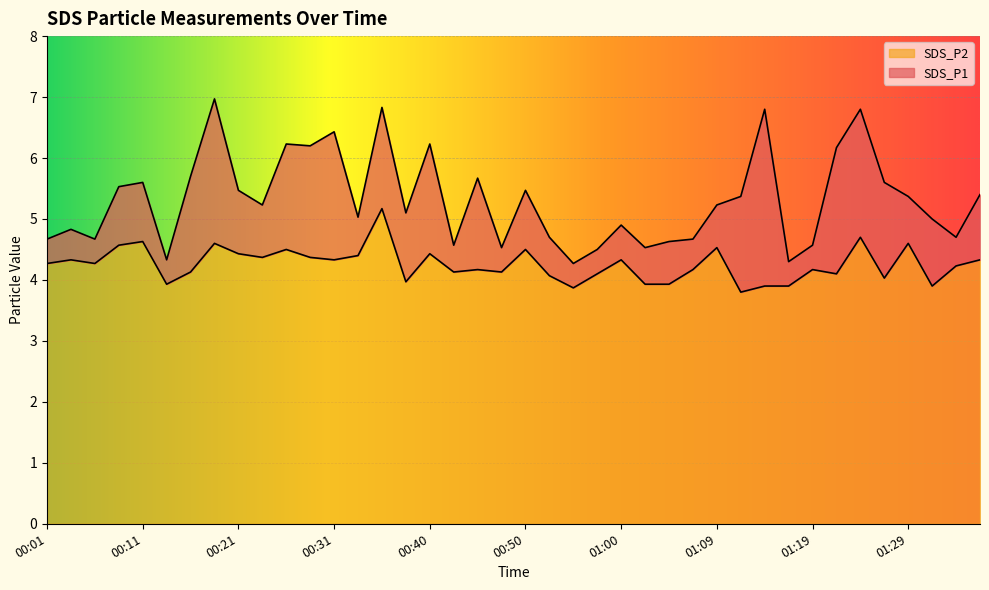

Reading right to left, list all the values displayed in this chart.

SDS_P1: 01:36=5.4	01:34=4.7	01:31=5.0	01:29=5.4	01:27=5.6	01:24=6.8	01:22=6.2	01:19=4.6	01:17=4.3	01:14=6.8	01:12=5.4	01:09=5.2	01:07=4.7	01:05=4.6	01:02=4.5	01:00=4.9	00:57=4.5	00:55=4.3	00:52=4.7	00:50=5.5	00:48=4.5	00:45=5.7	00:43=4.6	00:40=6.2	00:38=5.1	00:35=6.8	00:33=5.0	00:31=6.4	00:28=6.2	00:26=6.2	00:23=5.2	00:21=5.5	00:18=7.0	00:16=5.7	00:14=4.3	00:11=5.6	00:09=5.5	00:06=4.7	00:04=4.8	00:01=4.7
SDS_P2: 01:36=4.3	01:34=4.2	01:31=3.9	01:29=4.6	01:27=4.0	01:24=4.7	01:22=4.1	01:19=4.2	01:17=3.9	01:14=3.9	01:12=3.8	01:09=4.5	01:07=4.2	01:05=3.9	01:02=3.9	01:00=4.3	00:57=4.1	00:55=3.9	00:52=4.1	00:50=4.5	00:48=4.1	00:45=4.2	00:43=4.1	00:40=4.4	00:38=4.0	00:35=5.2	00:33=4.4	00:31=4.3	00:28=4.4	00:26=4.5	00:23=4.4	00:21=4.4	00:18=4.6	00:16=4.1	00:14=3.9	00:11=4.6	00:09=4.6	00:06=4.3	00:04=4.3	00:01=4.3